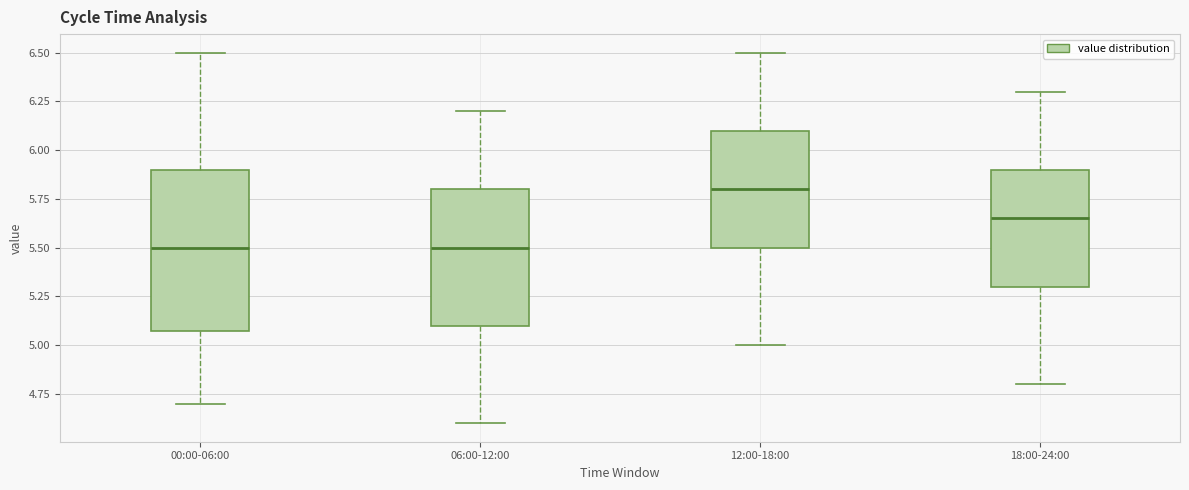

Where does the median line of the box for 18:00-24:00 sit on the y-axis? The values are not printed on the chart, so give them approximately, as read against the axis.

5.65